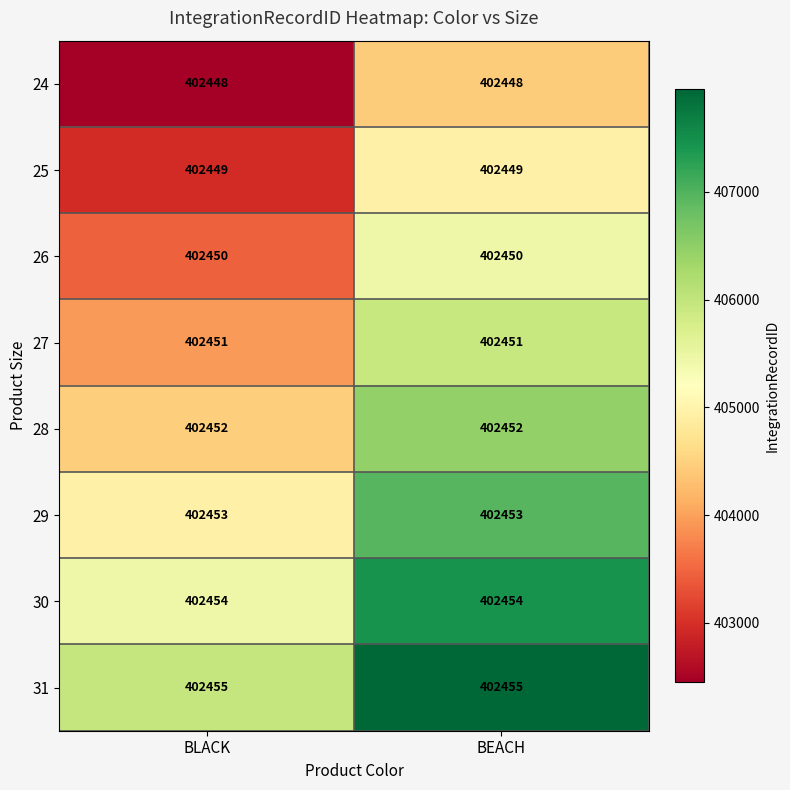

What is the sum of all 27 values?

804902